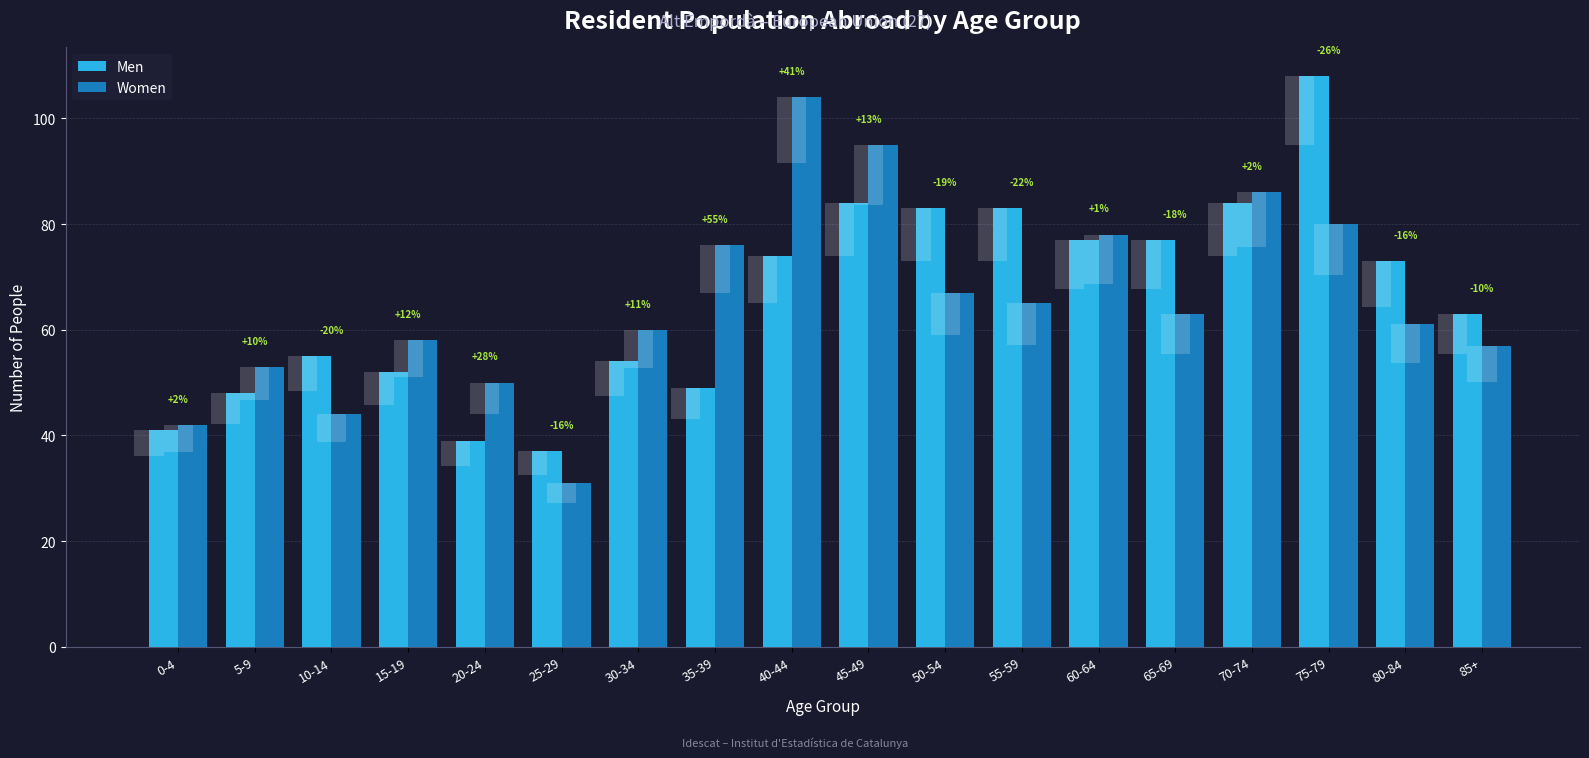

What is the sum of all Women values?

1170